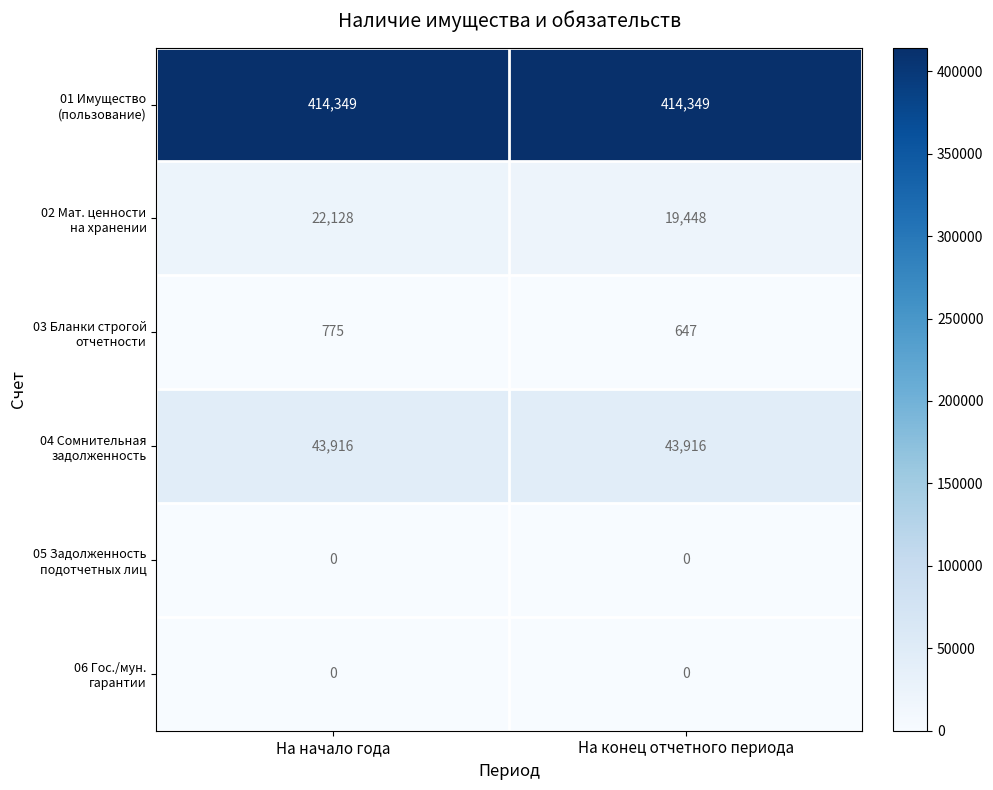

What is the difference between the highest and lowest values at На начало года?

414349